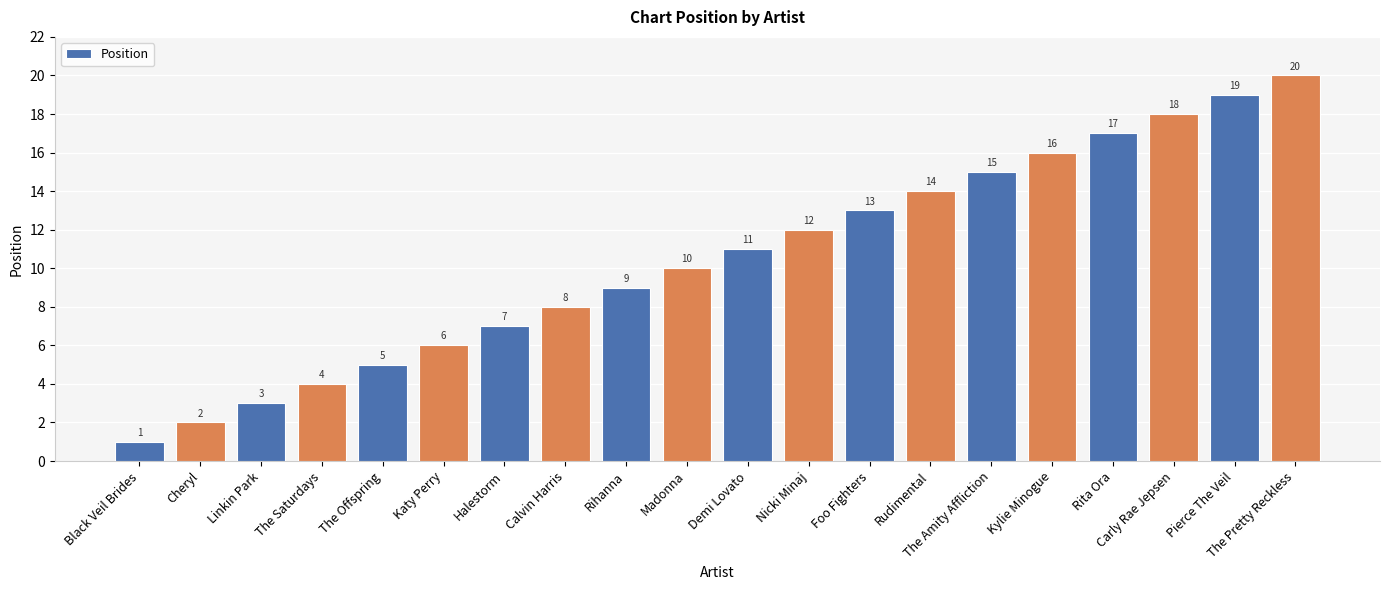

What is the smallest value displayed?

1